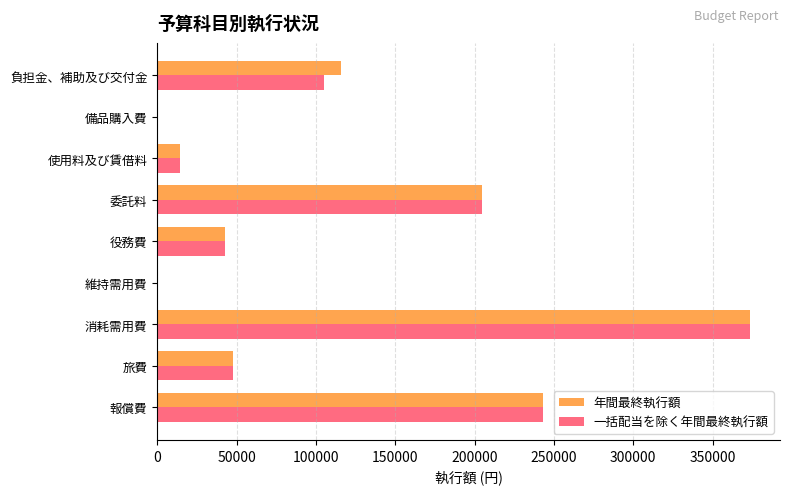

True or false: 一括配当を除く年間最終執行額 has a value of 0 at 備品購入費.

True